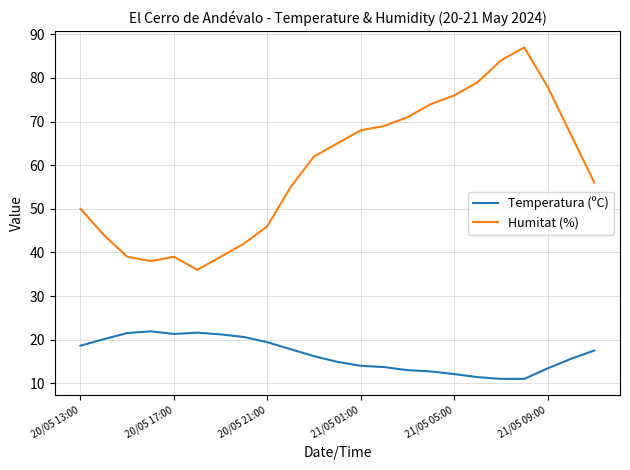

What is the minimum value for Temperatura (ºC)?

11.0